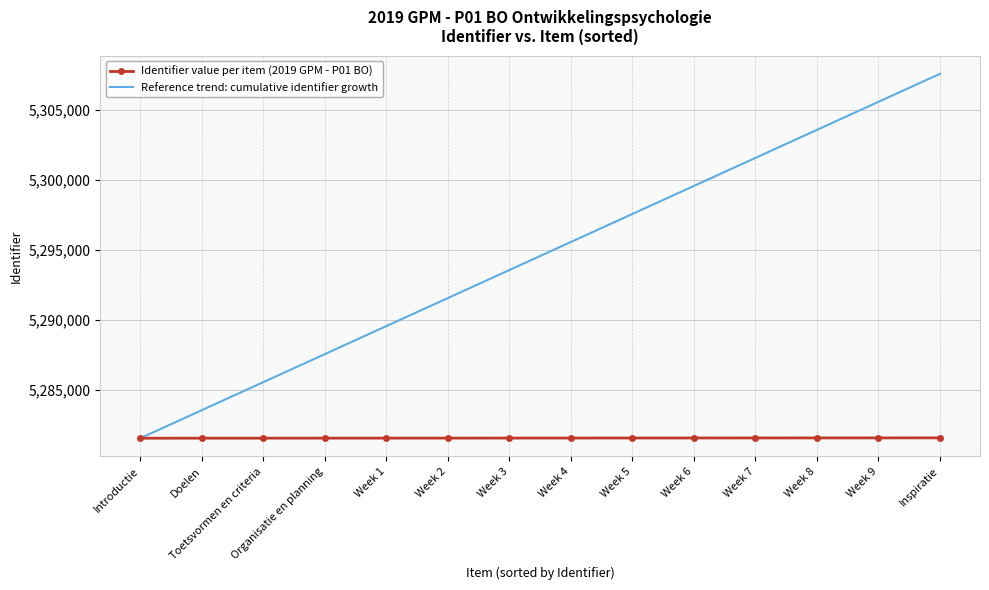

Which series has the widest spread of values?

Reference trend: cumulative identifier growth